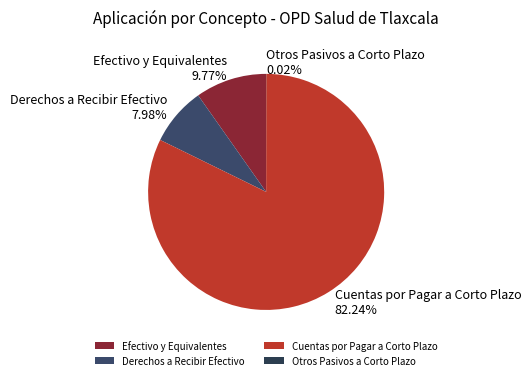

Is there a majority slice in this chart?

Yes